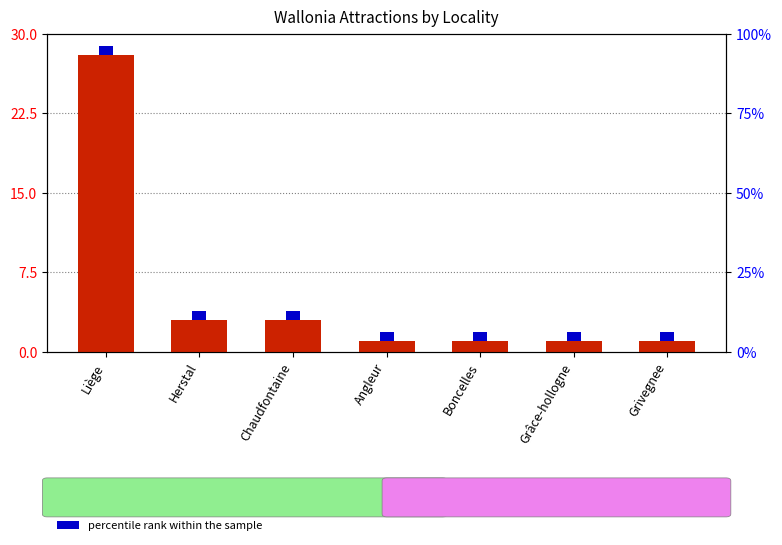

What is the label of the 7th bar from the left?

Grivegnee